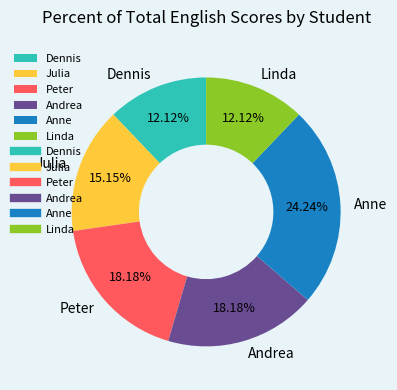

The Linda slice represents 12% of the pie. True or false?

True